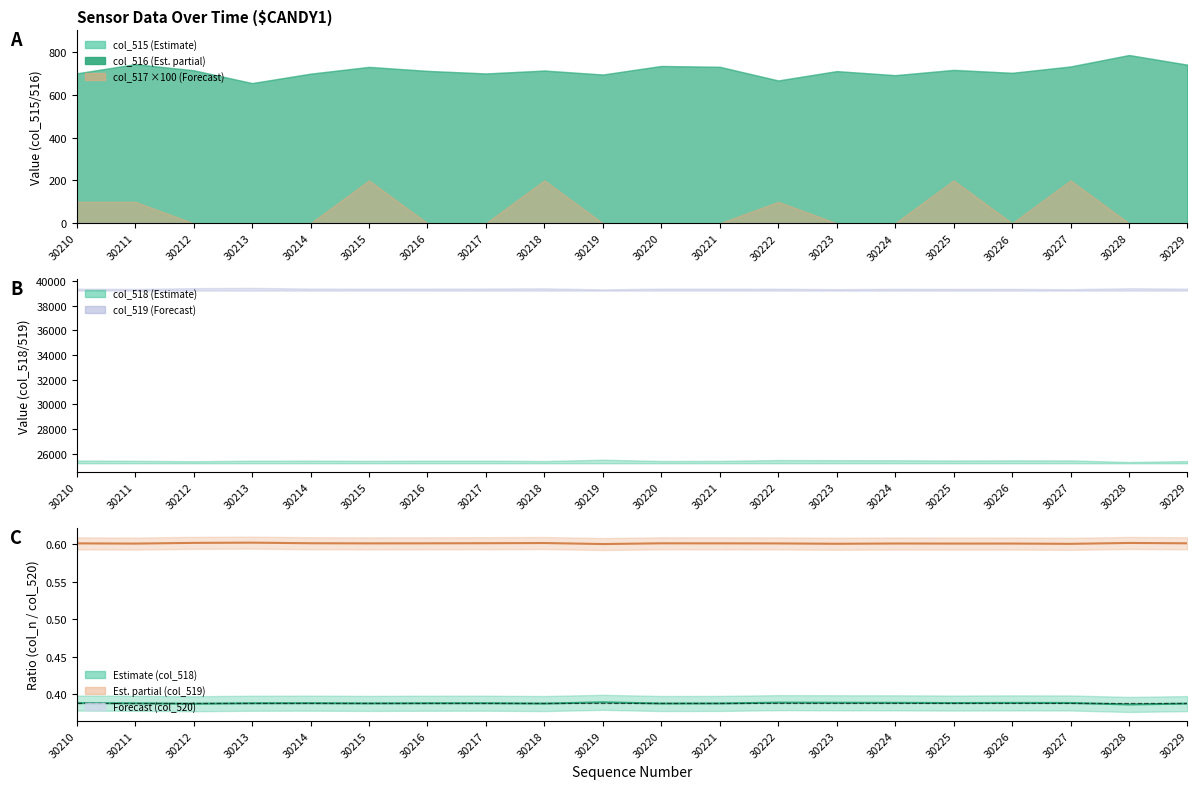

True or false: col_519/col_520 has more than 2 interior local peaks.

True